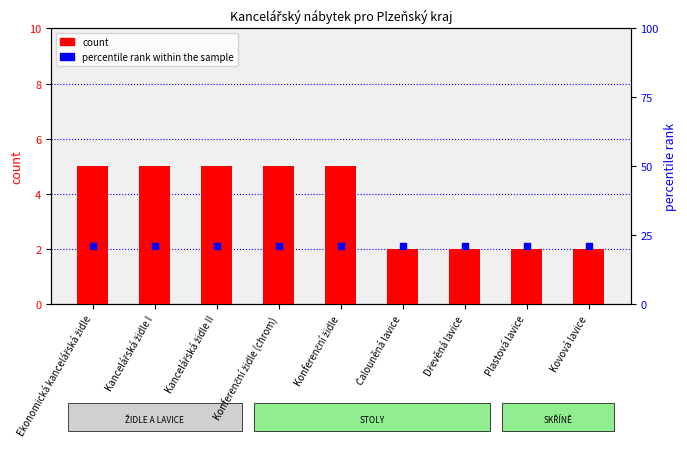

What are all the series names shown in the legend?

count, percentile rank within the sample